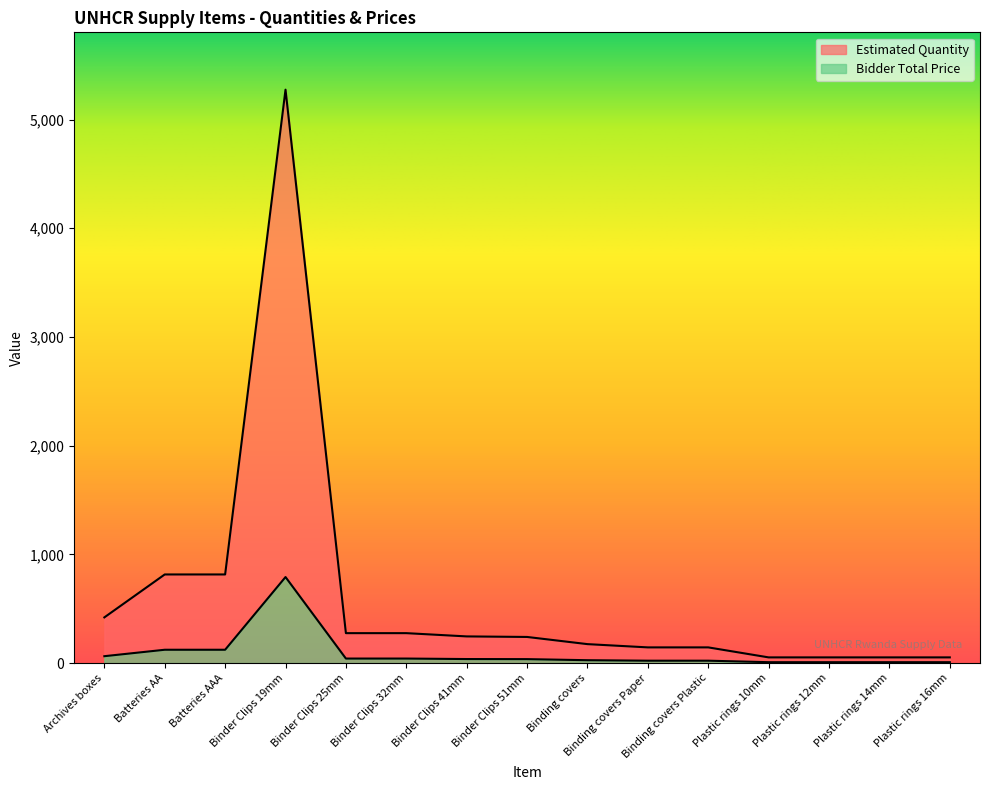

Which has a higher value, Binder Clips 32mm or Binding covers Plastic?

Binder Clips 32mm